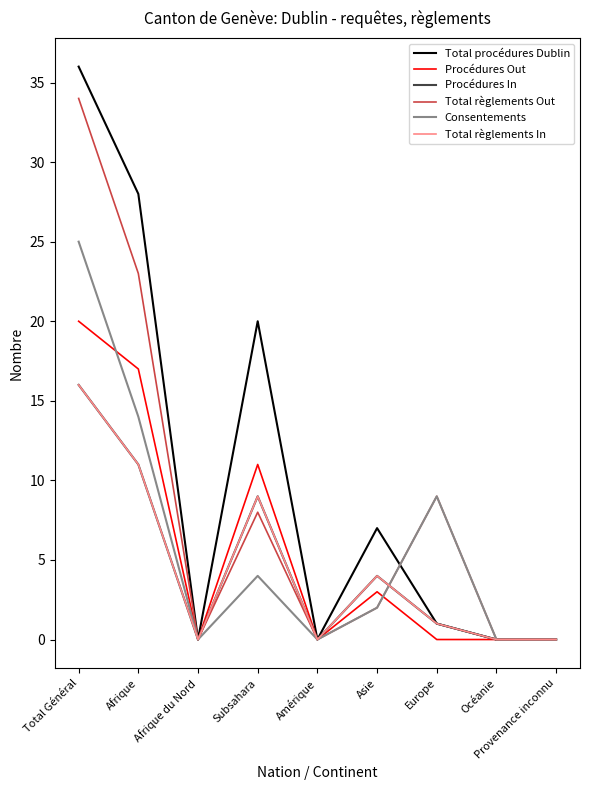

Which has a higher value, Afrique du Nord or Afrique?

Afrique